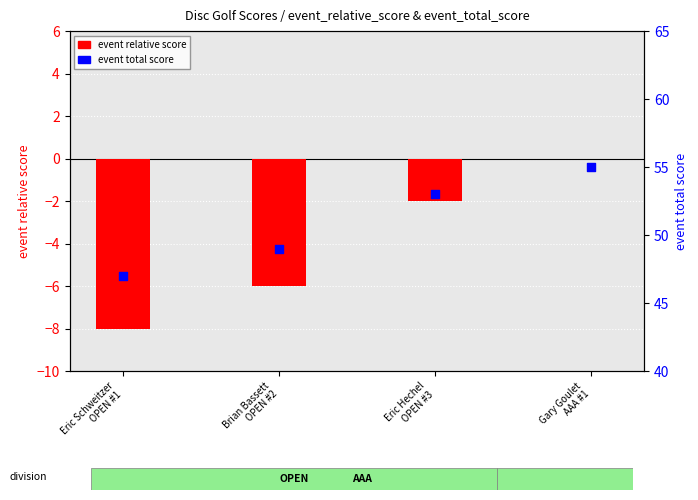

At which category is the sum across all series the highest?

Gary Goulet
AAA #1